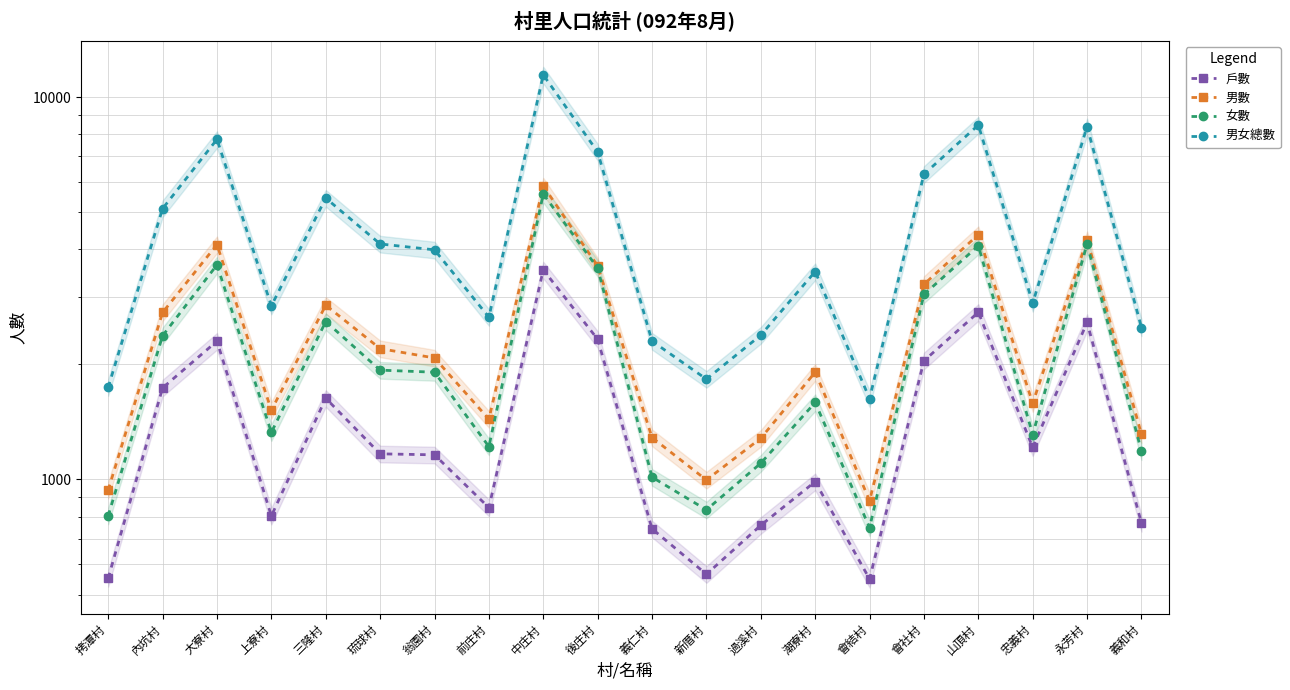

Read the 男數 value at 會結村, to the nearest 50.

900